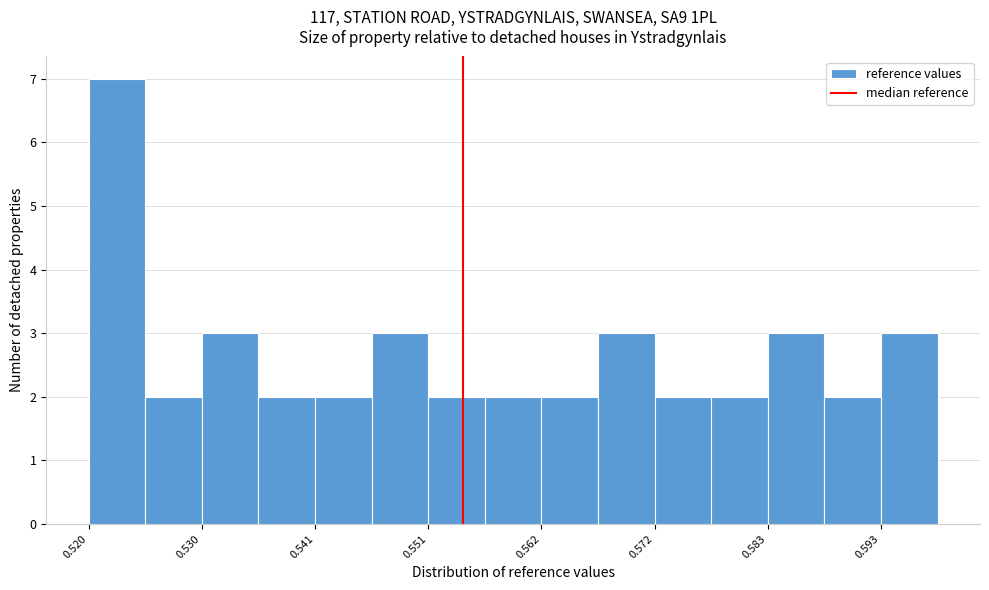

Read against the x-axis, roughly where is the centre of the tallest bar?

0.522